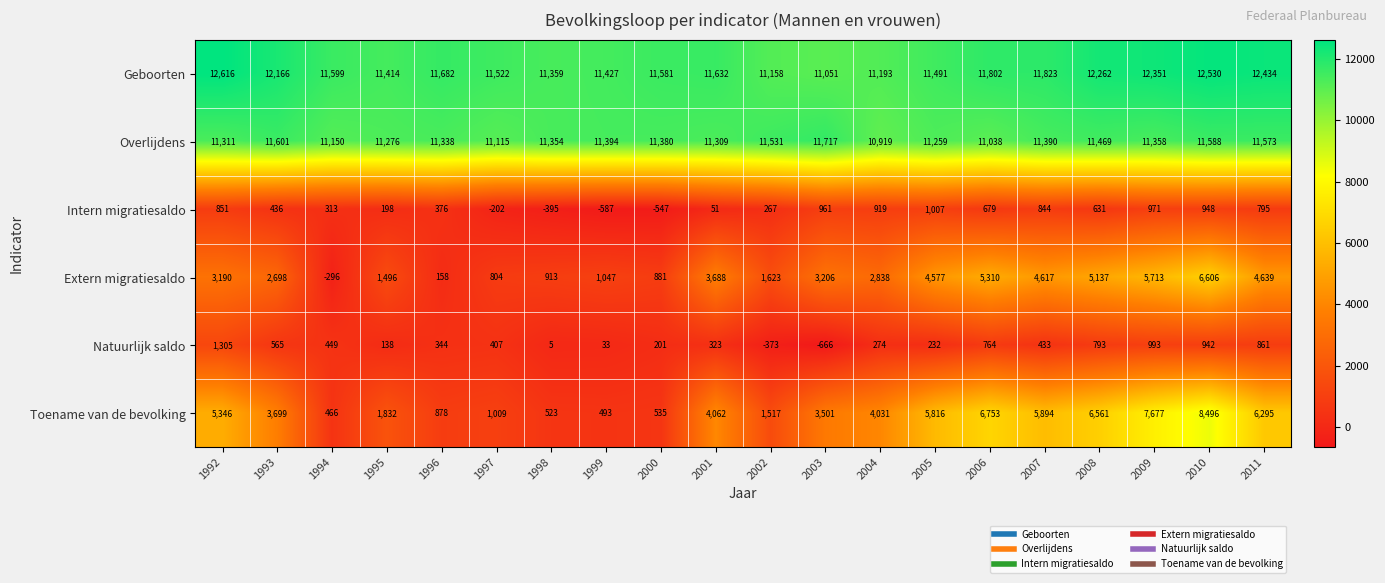

How many categories are shown in the chart?

20